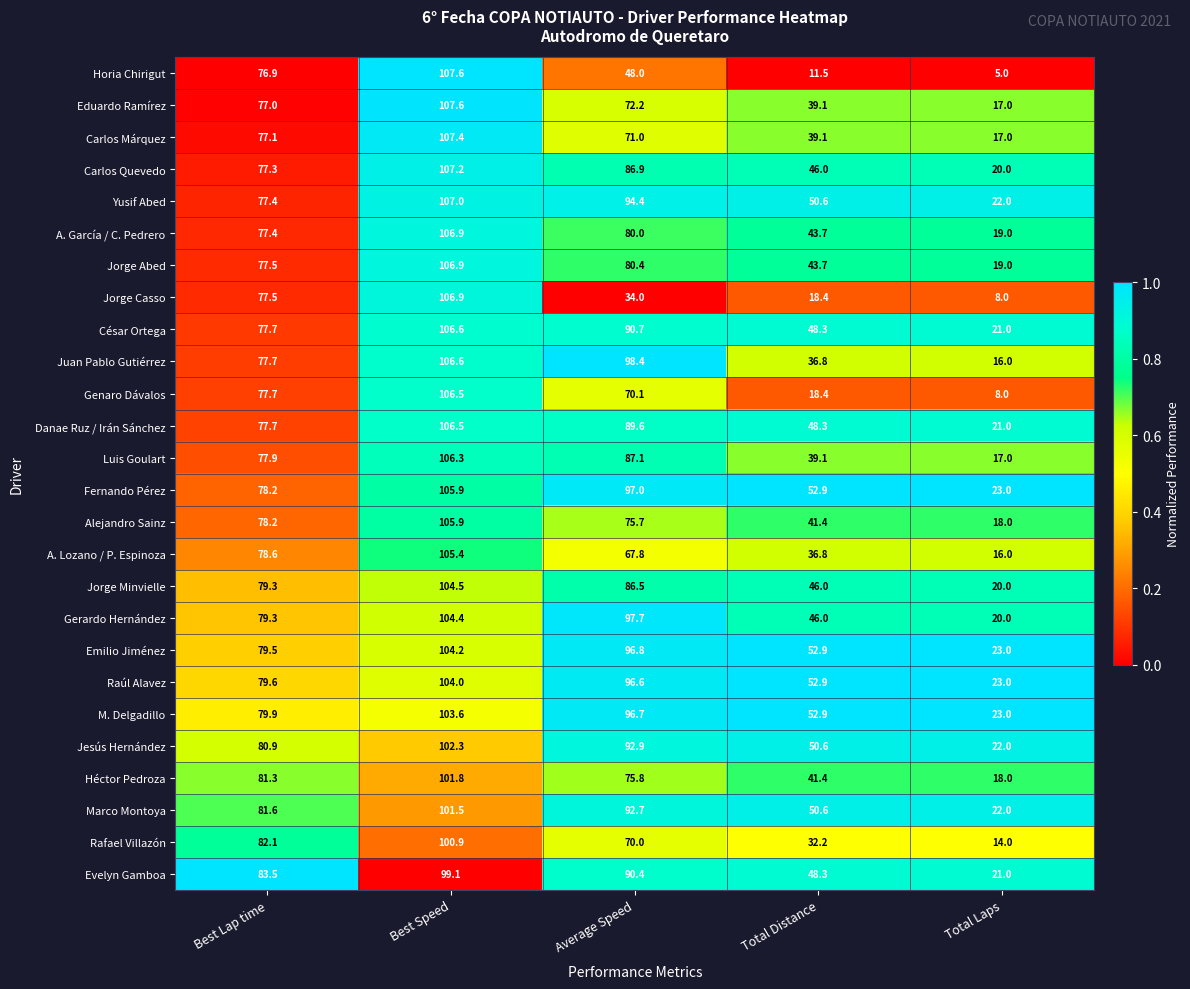

What is the difference between the Luis Goulart values at Total Distance and Average Speed?

48.0